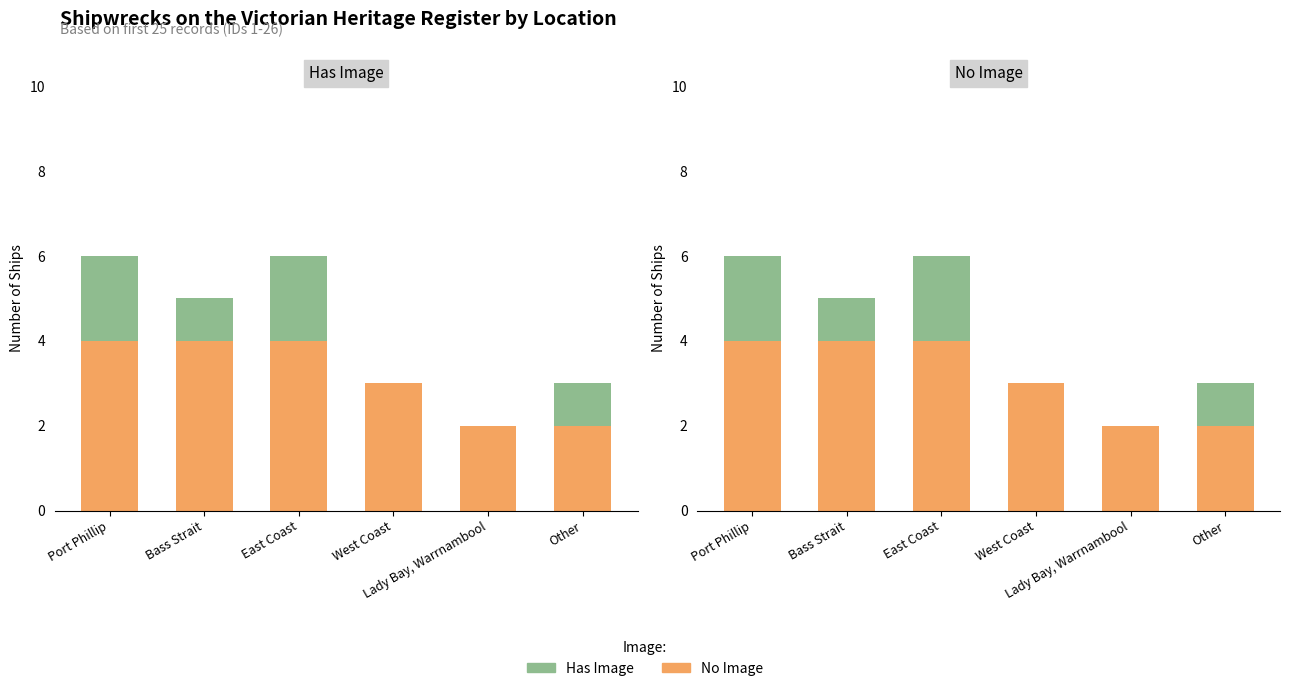

Reading left to right, list all the values displayed in this chart.

No Image: Port Phillip=4	Bass Strait=4	East Coast=4	West Coast=3	Lady Bay, Warrnambool=2	Other=2
Has Image: Port Phillip=2	Bass Strait=1	East Coast=2	West Coast=0	Lady Bay, Warrnambool=0	Other=1